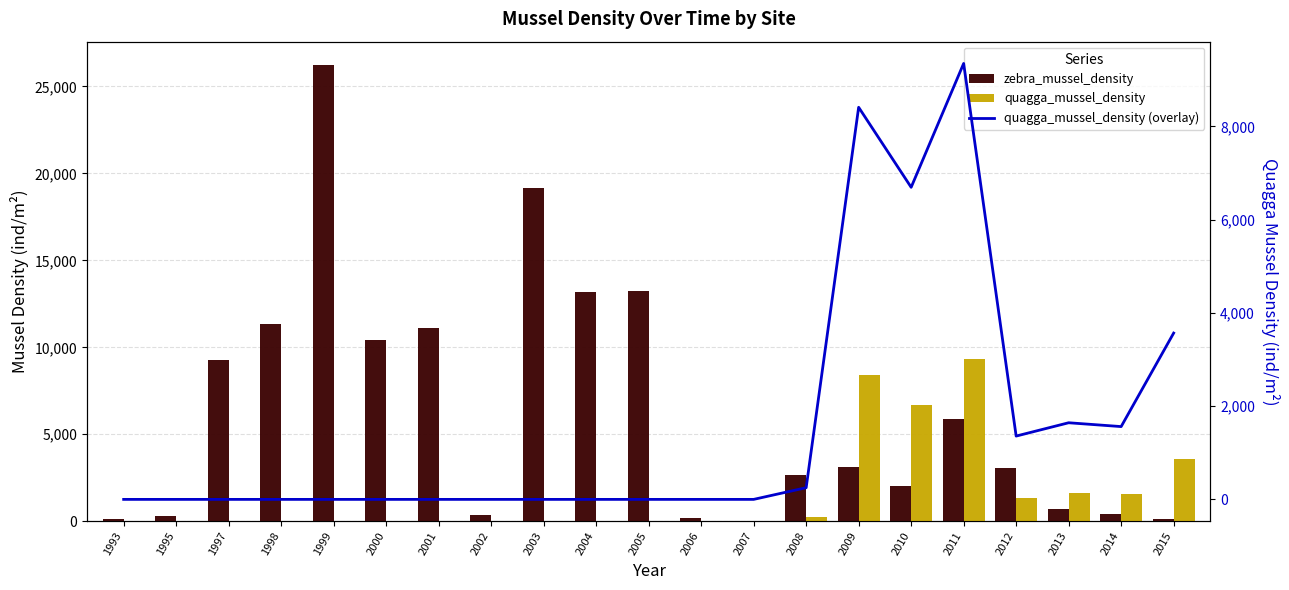

Which series changed the most between 2004 and 2012?

zebra_mussel_density